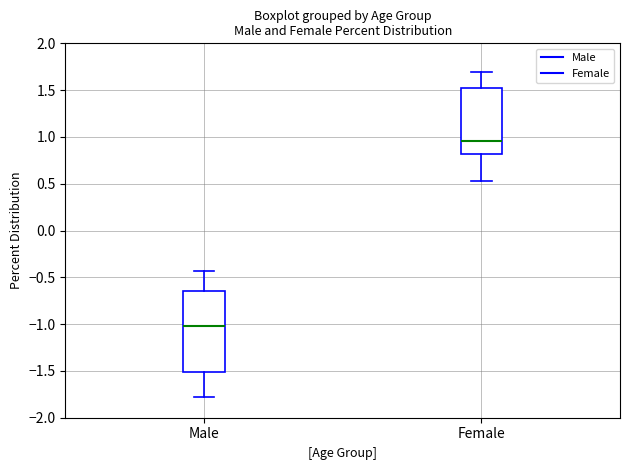

Where does the upper whisker of the box for Male end on the y-axis? The values are not printed on the chart, so give them approximately, as read against the axis.

-0.45